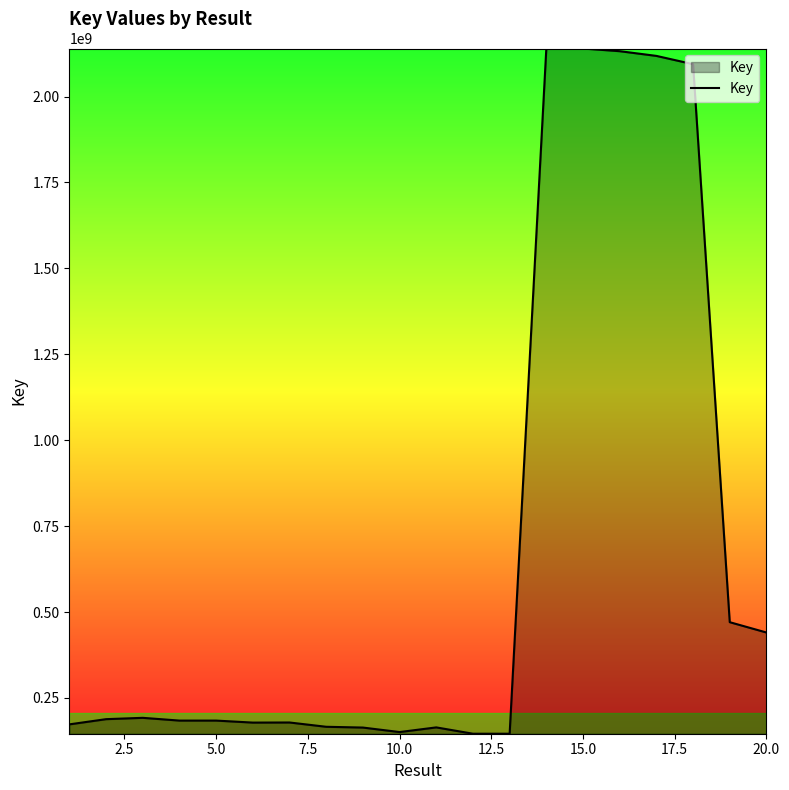

What is the smallest value displayed?

145949538